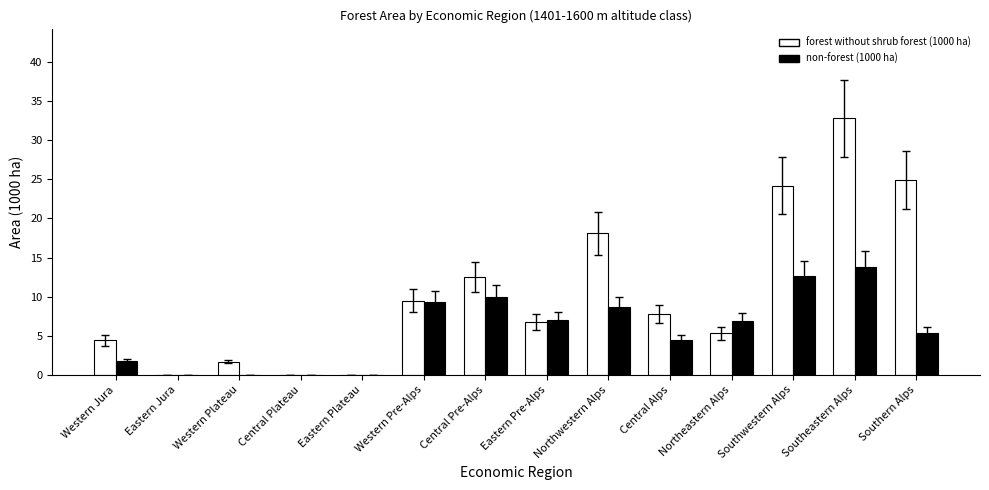

What is the sum of all non-forest (1000 ha) values?

79.9